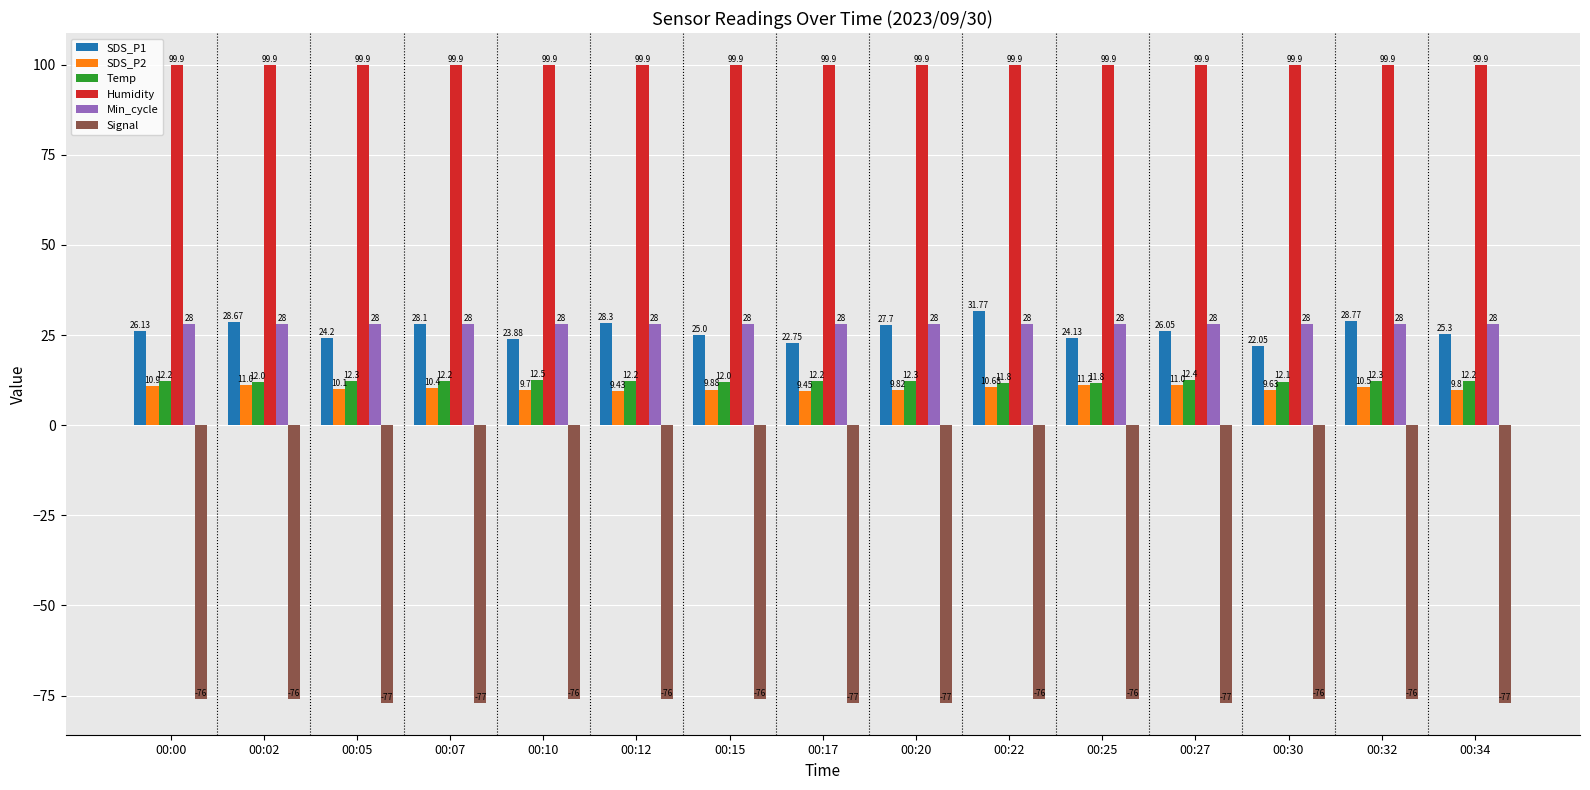

What is the sum of all Temp values?

182.5